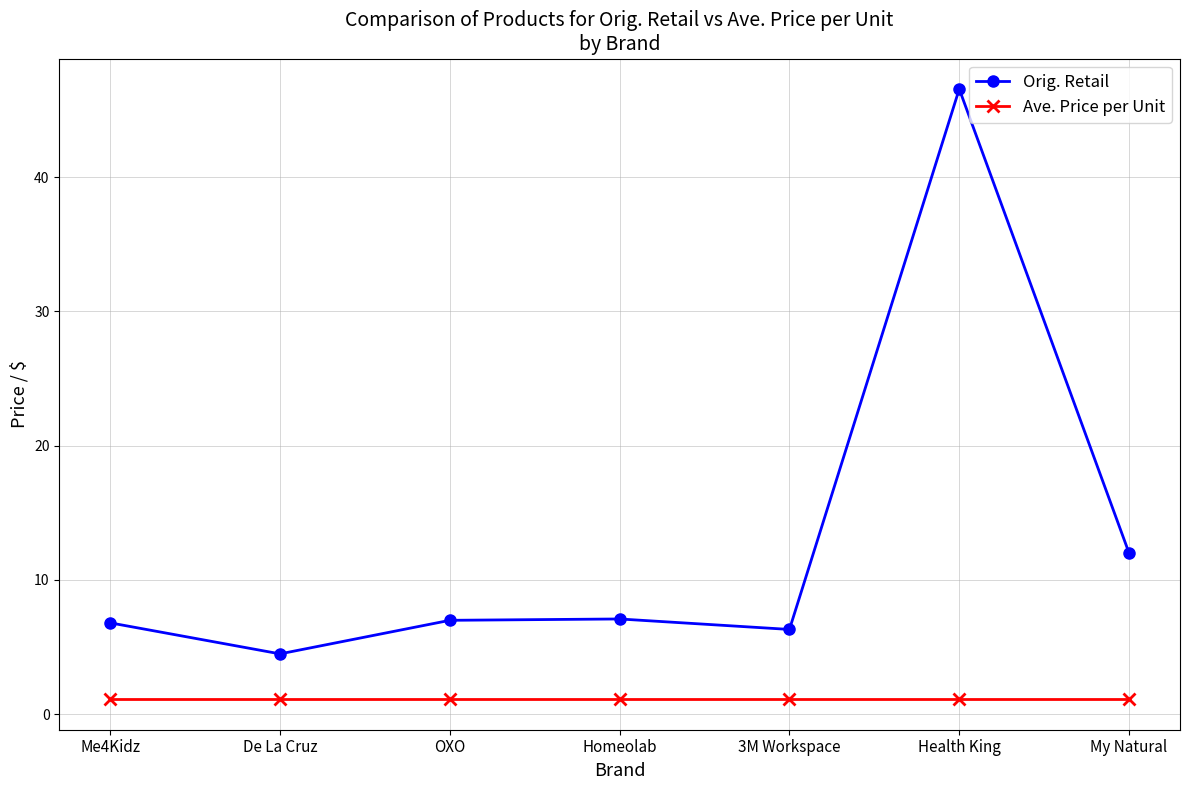

At which category does the chart reach its peak across all series?

Health King